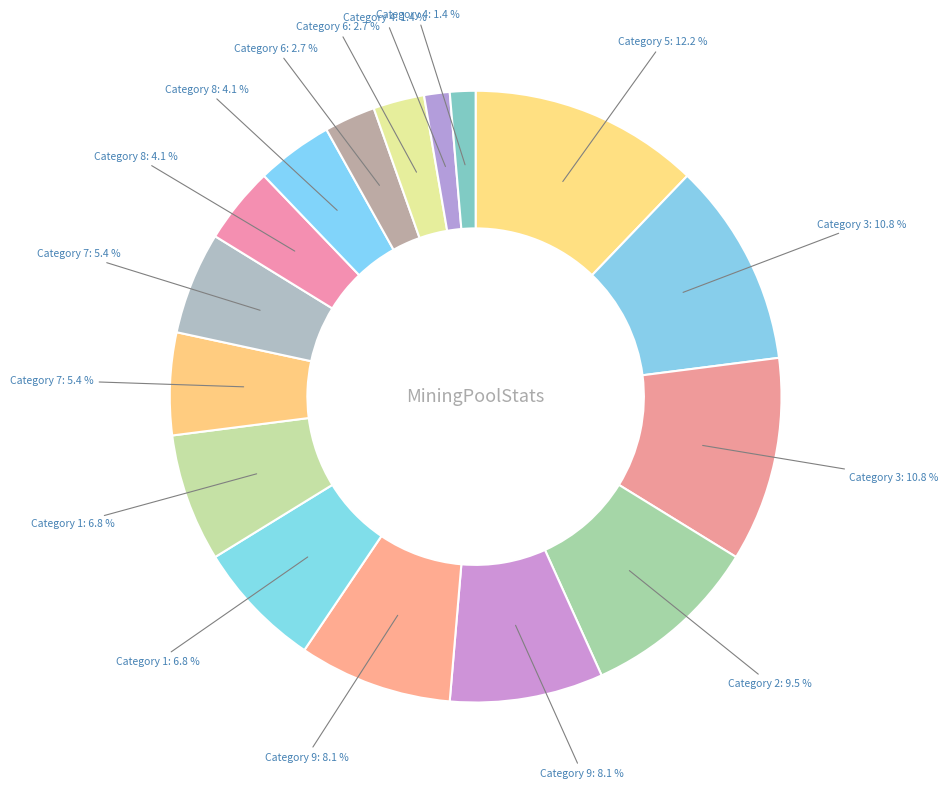

How many slices are in this pie chart?

16